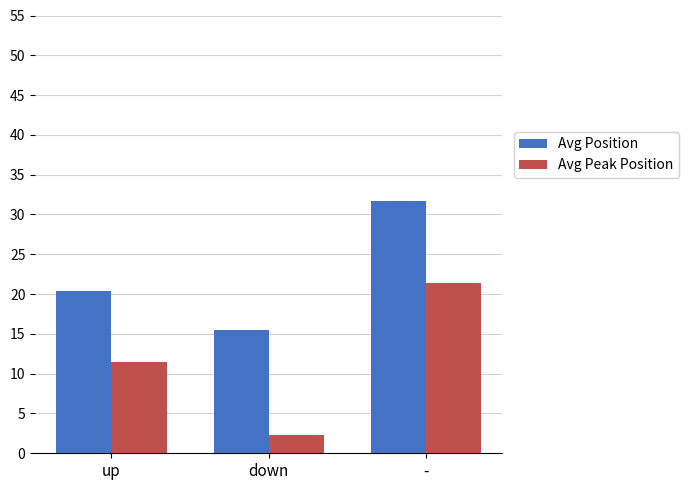

True or false: Avg Position has a value of 10.3 at up.

False